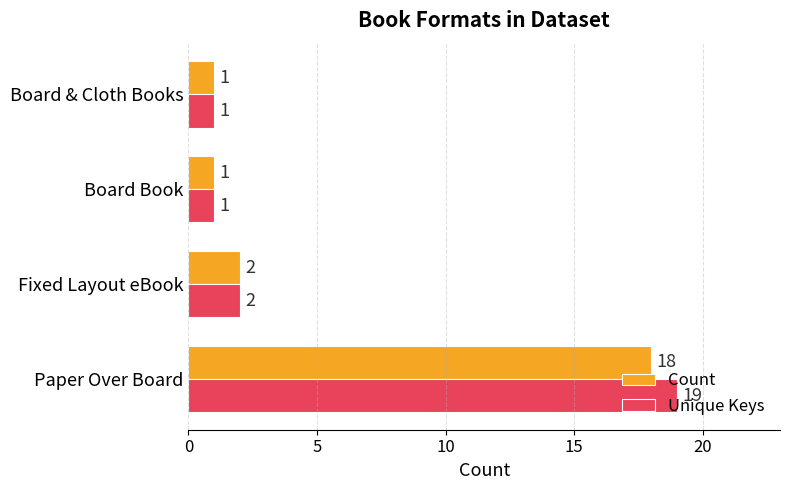

True or false: Count has a value of 3 at Fixed Layout eBook.

False